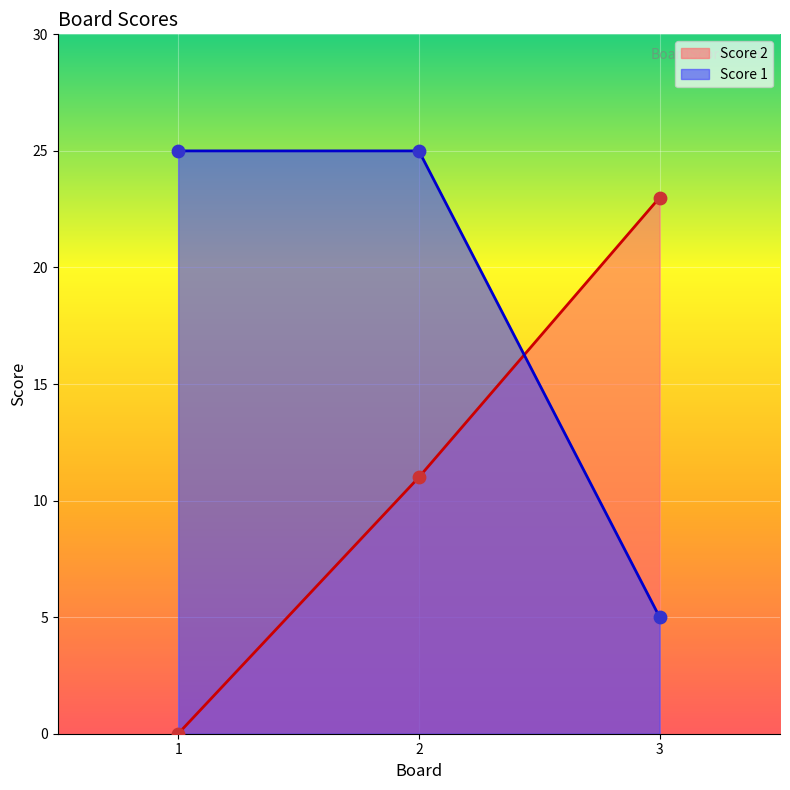

Is the value of Score 2 at 3 greater than the value of Score 1 at 2?

No